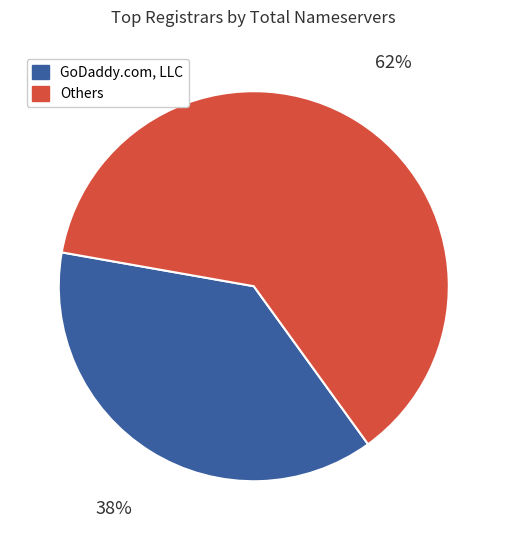

Is there a majority slice in this chart?

Yes